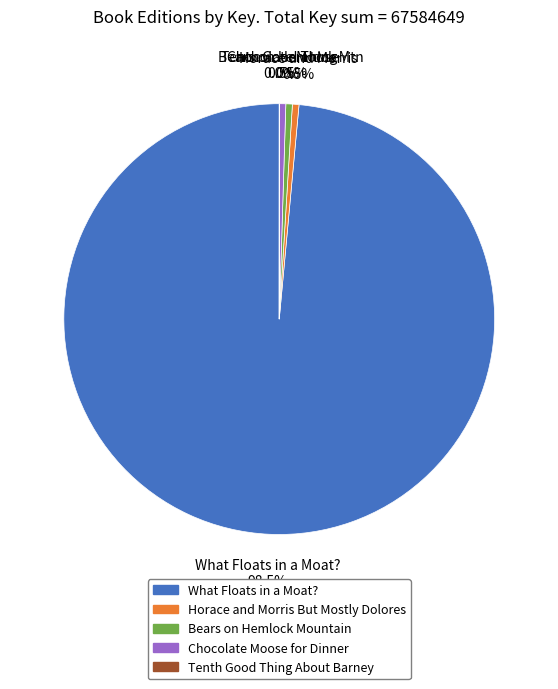

Is there a majority slice in this chart?

Yes